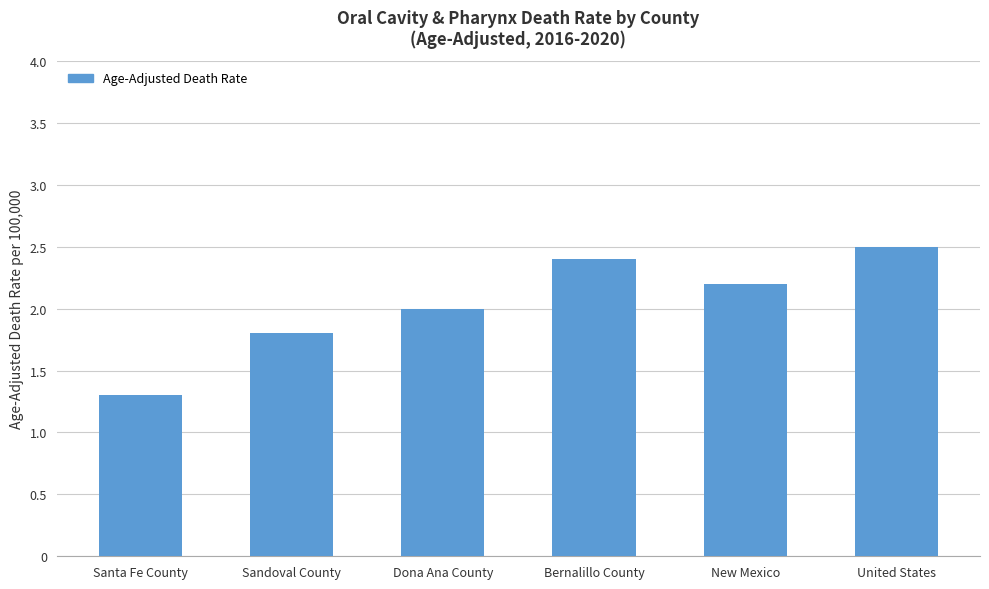

The chart shows a value of 0.9 at Sandoval County. True or false?

False